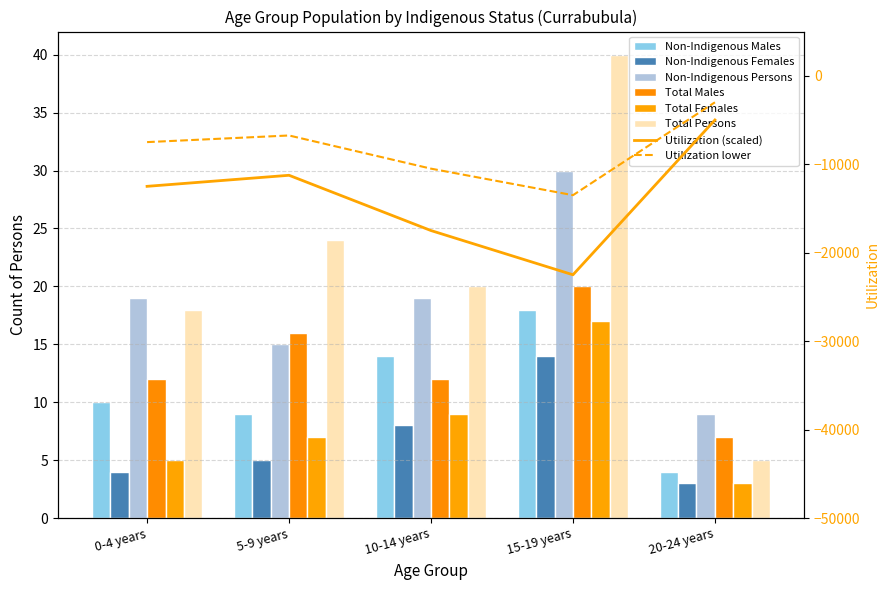

What is the average value of the Total Females series?

8